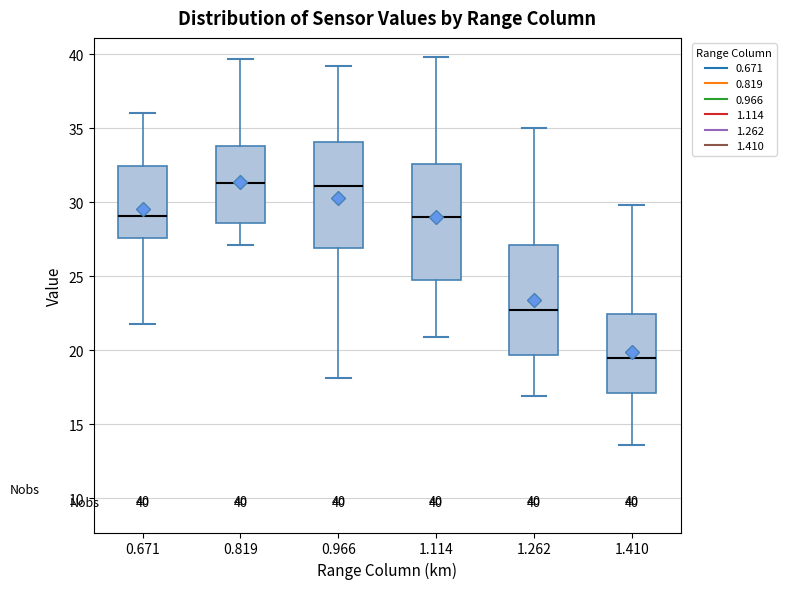

Which box has the lowest median line?

1.410